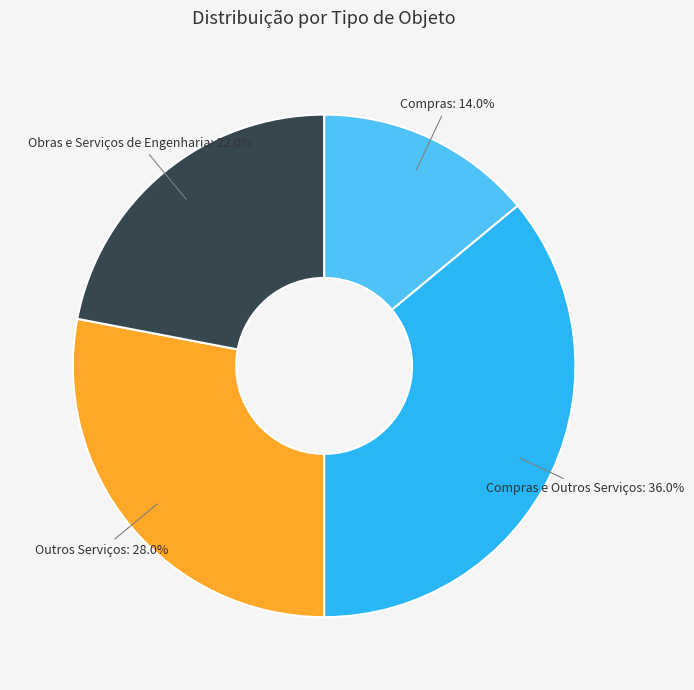

The Outros Serviços slice represents 18% of the pie. True or false?

False